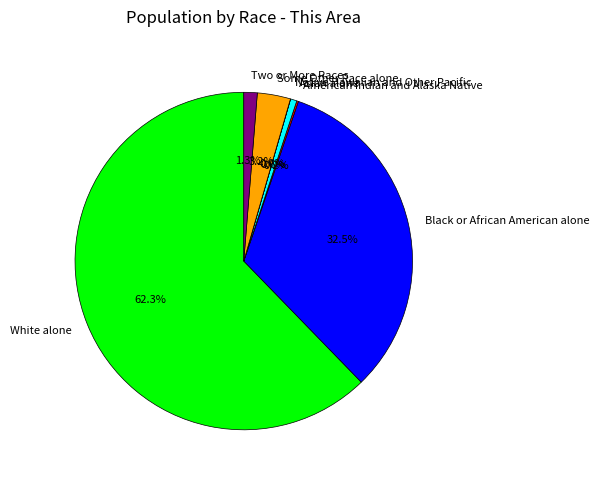

Which category has the biggest portion of the pie?

White alone